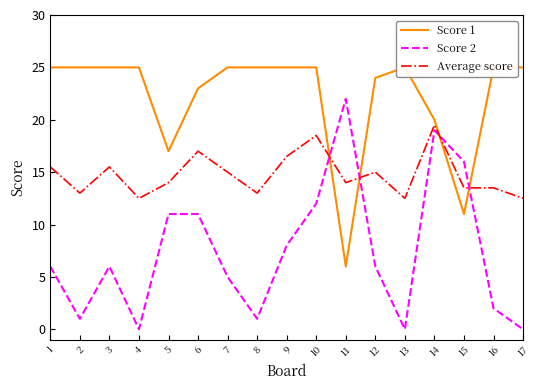

Count the number of categories in the chart.

17